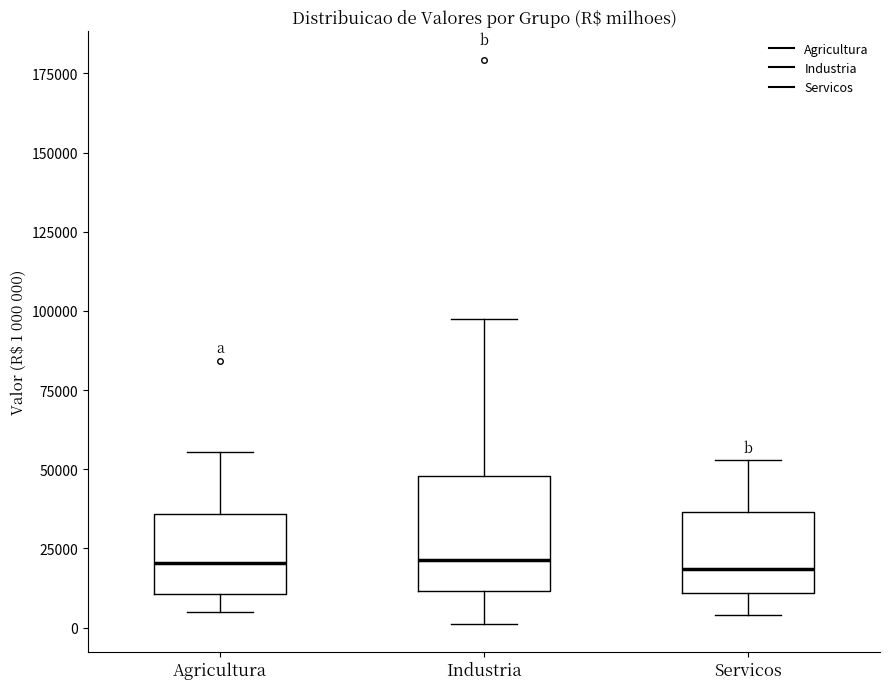

Comparing the boxes themselves (not the whiskers), which one is the tallest?

Industria